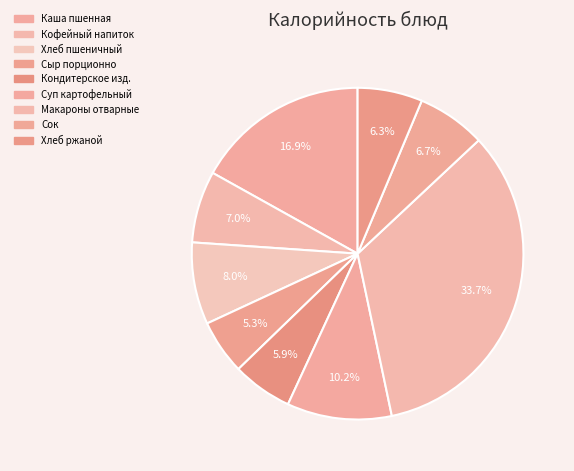

How many slices are in this pie chart?

9